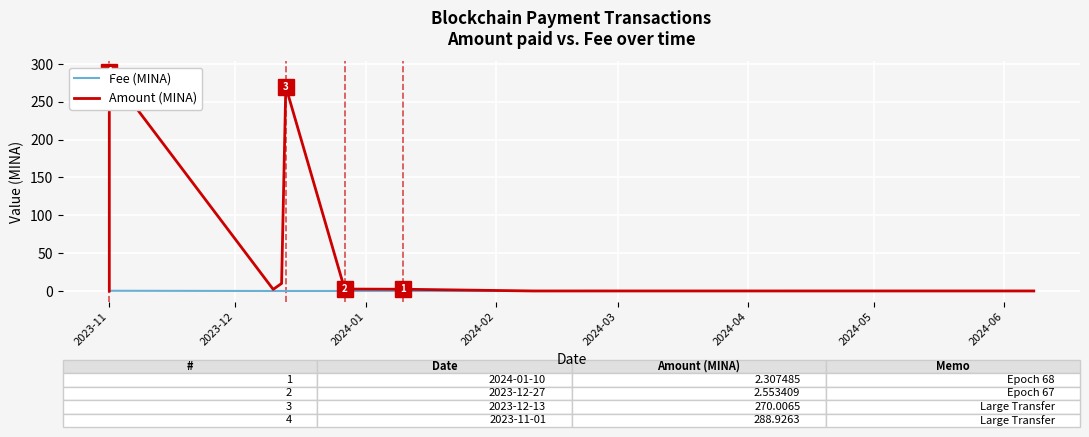

What is the sum of all Amount (MINA) values?

586.2